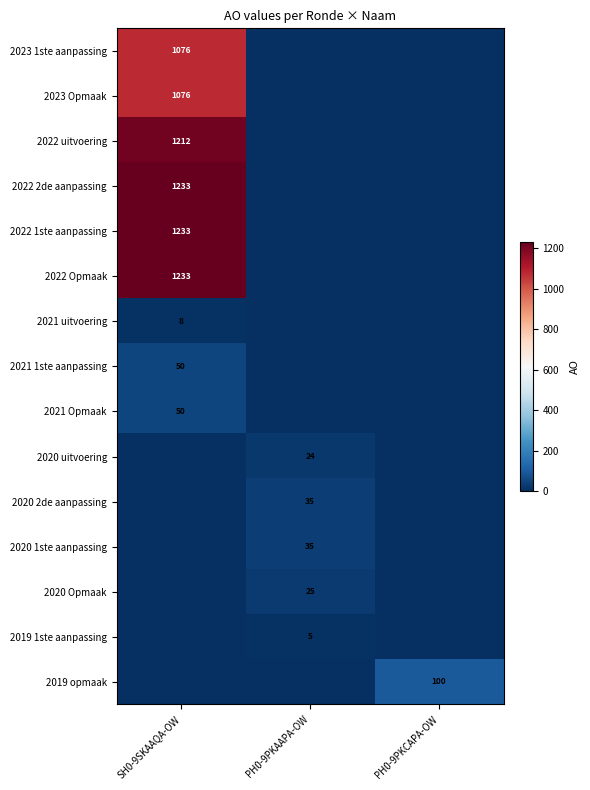

At which category does the chart reach its peak across all series?

SH0-9SKAAQA-OW